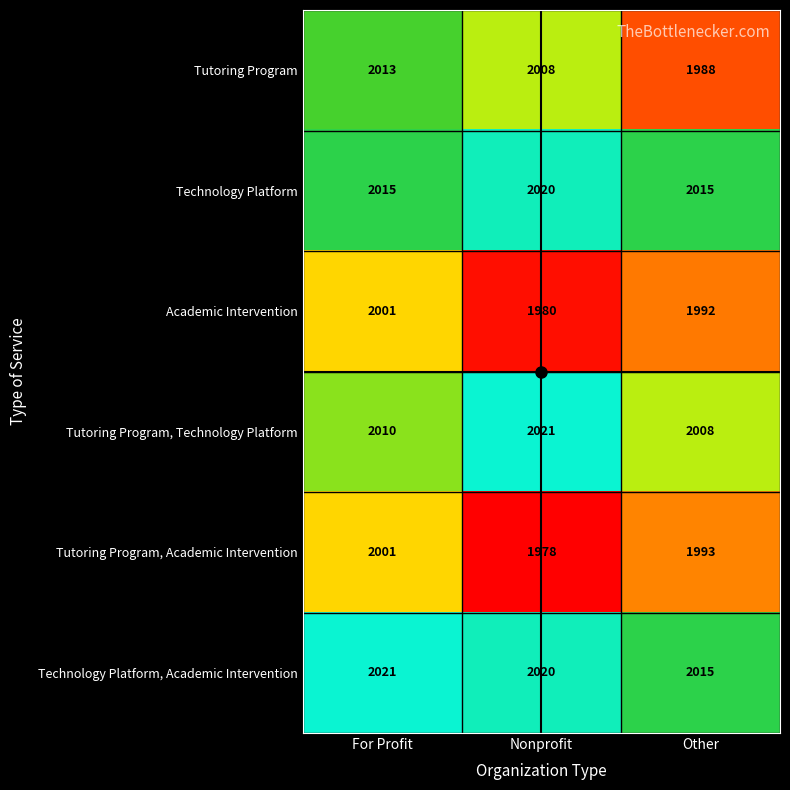

Is the value of Tutoring Program at For Profit greater than the value of Technology Platform, Academic Intervention at For Profit?

No